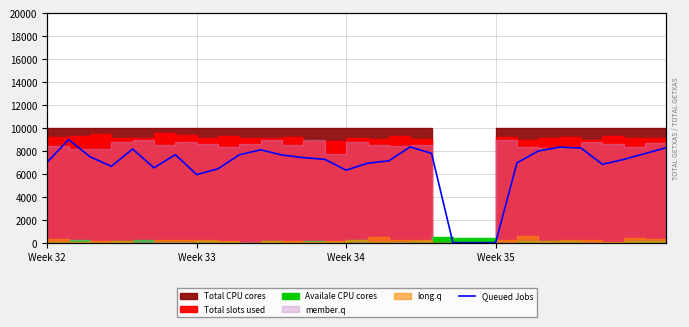

How many lines are shown in the chart?

1